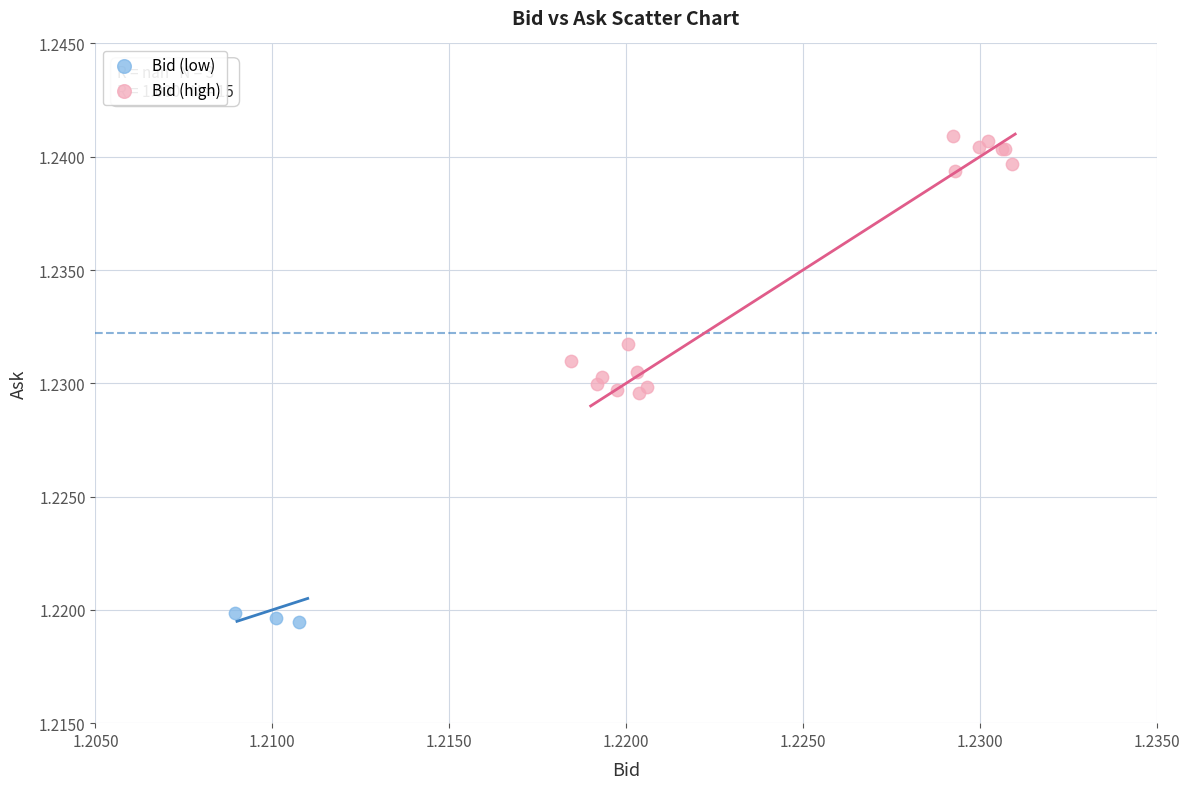

Which series has the largest Y range (max minus min)?

Bid (high)